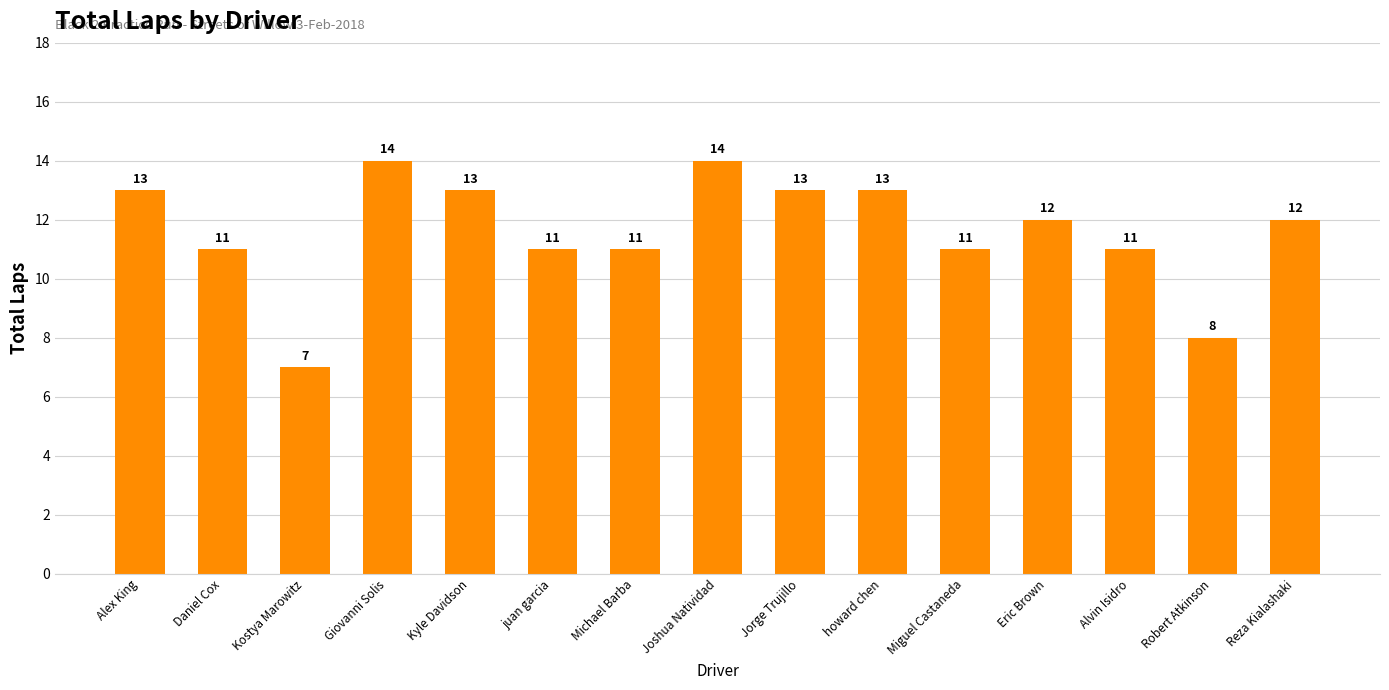

Reading left to right, what are all the values shown in this chart?

13	11	7	14	13	11	11	14	13	13	11	12	11	8	12